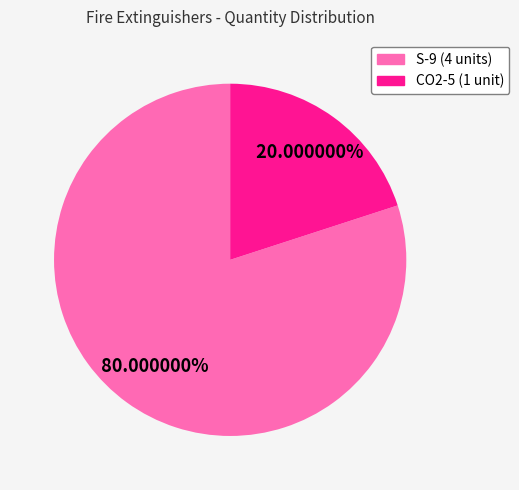

Is there any slice that represents more than half of the pie?

Yes